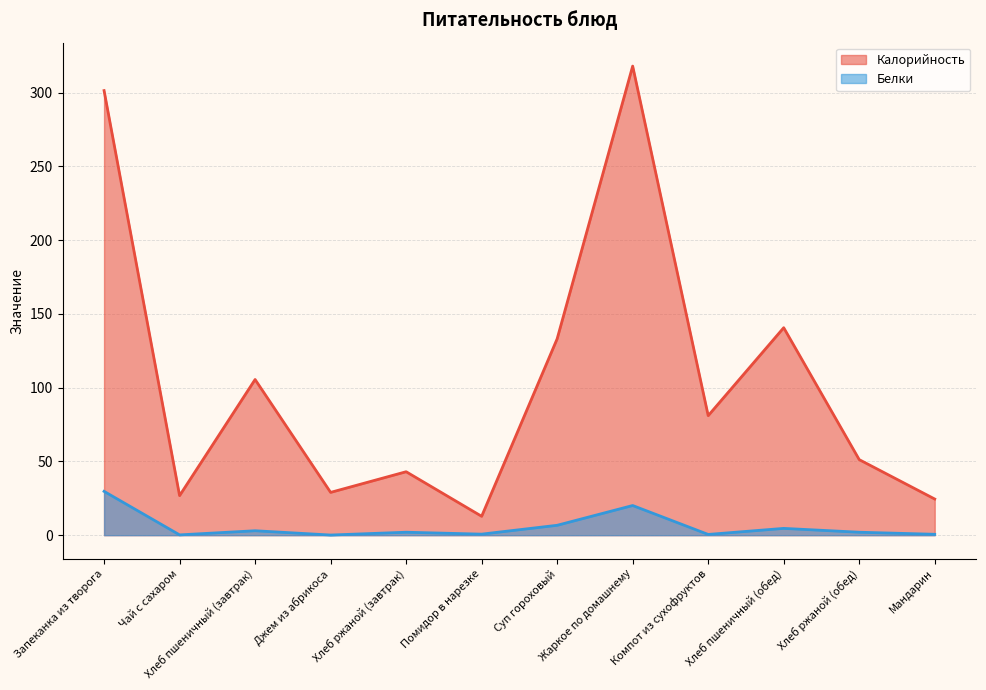

True or false: Белки and Калорийность cross at least once.

False